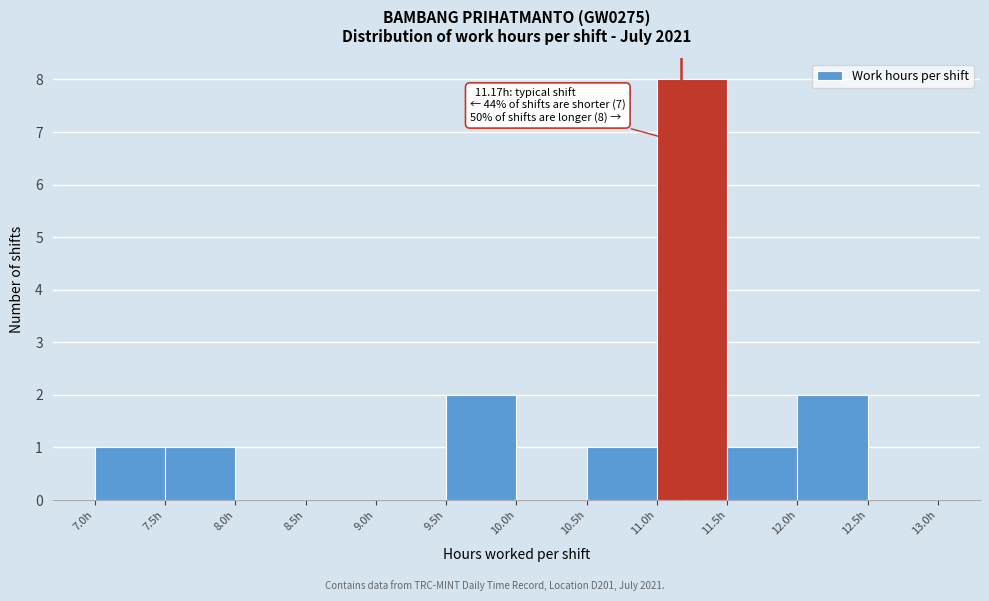

Which range on the x-axis has the tallest bar?

11.0 to 11.5